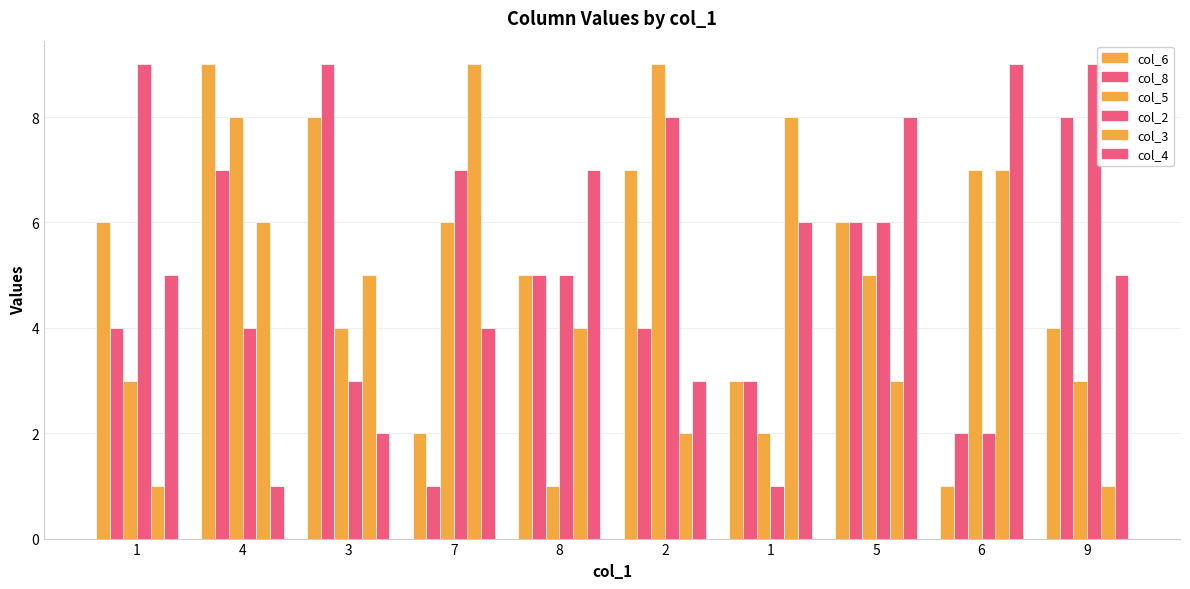

How many bars are there in each group?

6